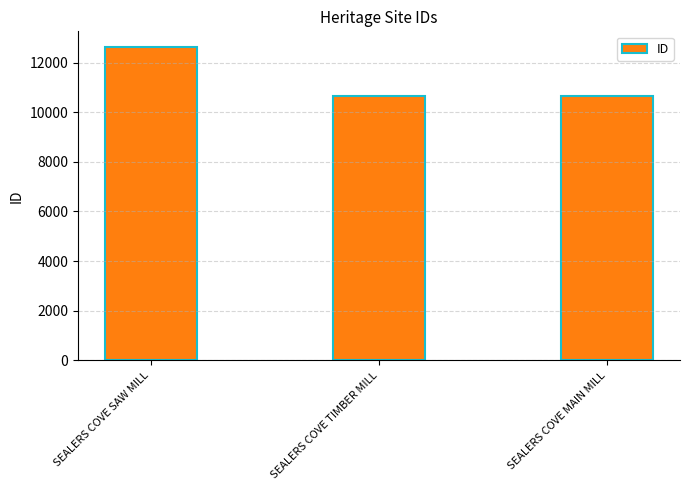

Are the bars grouped side by side (vs. stacked)?

No